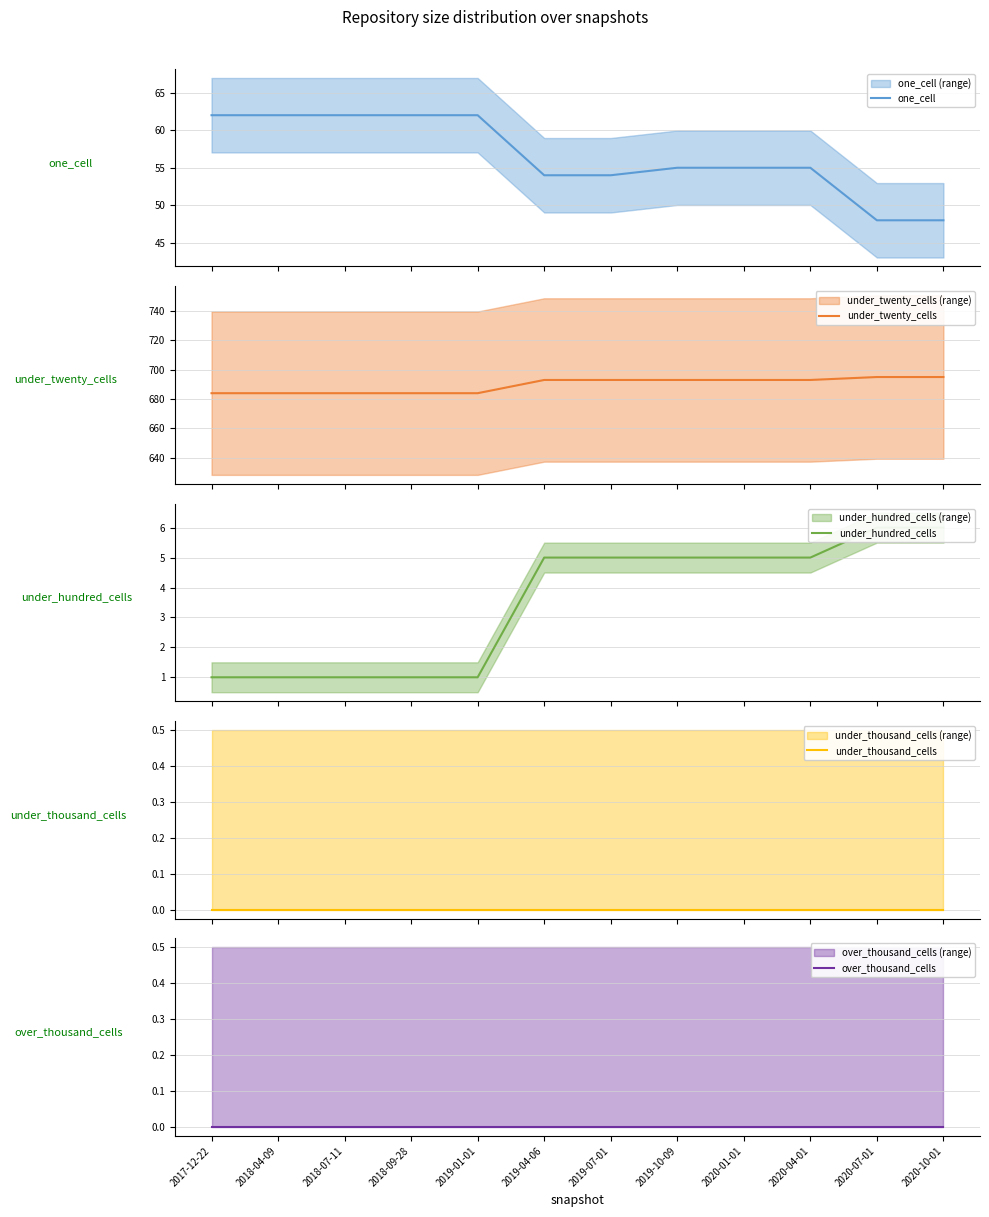

How many data points in one_cell are less than 55?

4